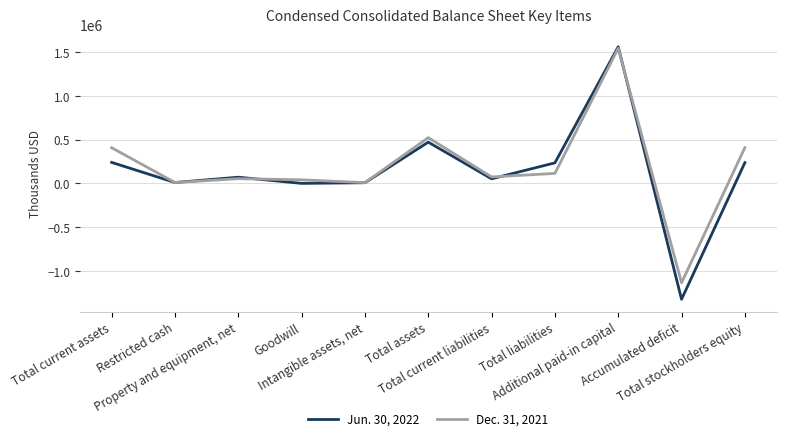

What is the greatest value displayed?

1560628